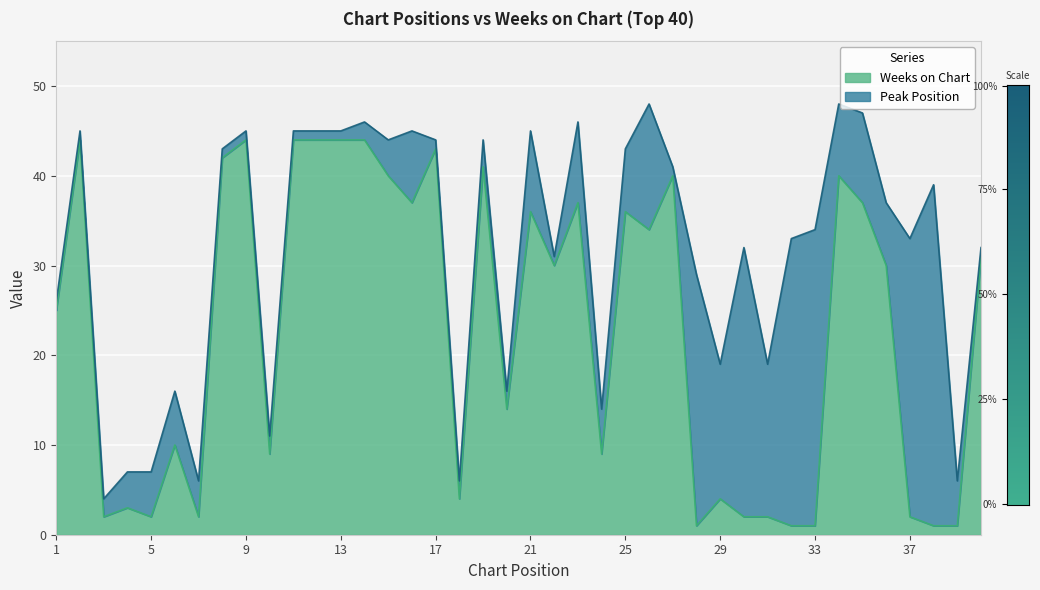

Does the chart display data point markers on the line(s)?

No